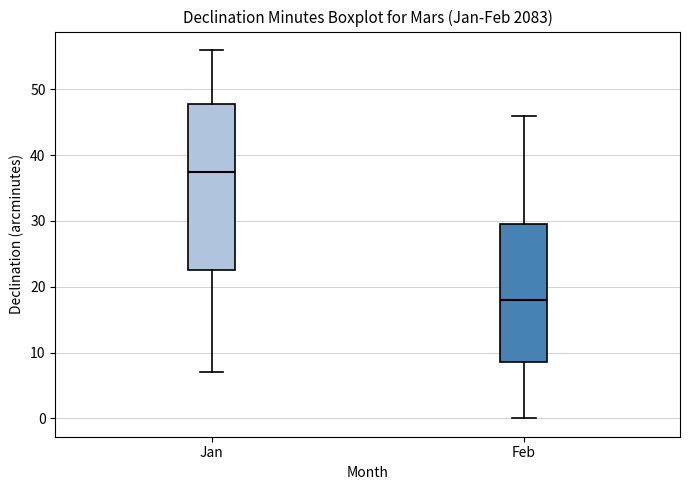

Which box's median line is the highest?

Jan